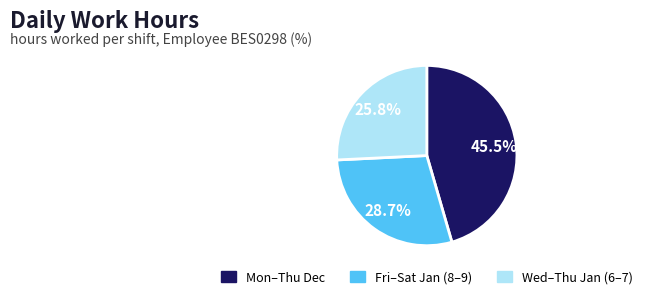

Is there any slice that represents more than half of the pie?

No